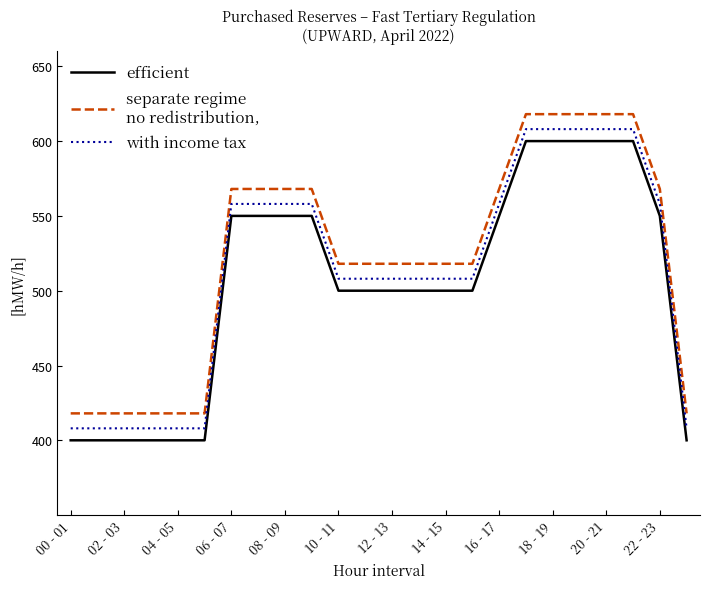

What is the greatest value displayed?

618